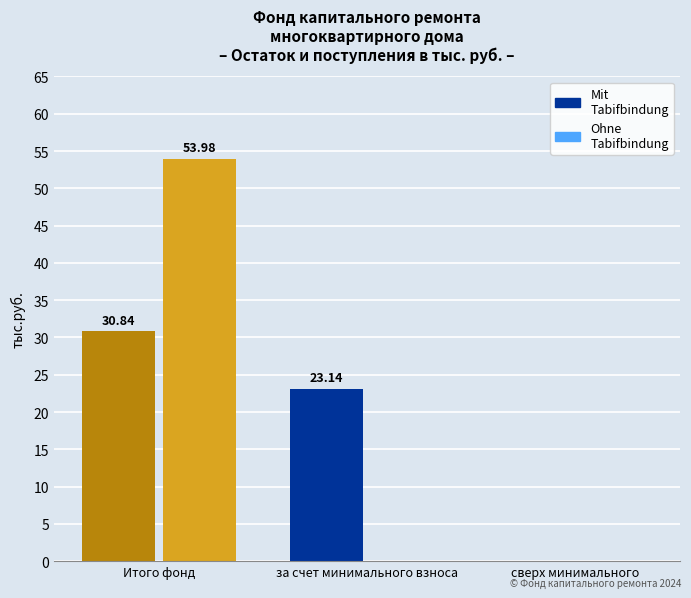

The value of Mit Tarifbindung at сверх минимального is -19.0. True or false?

False